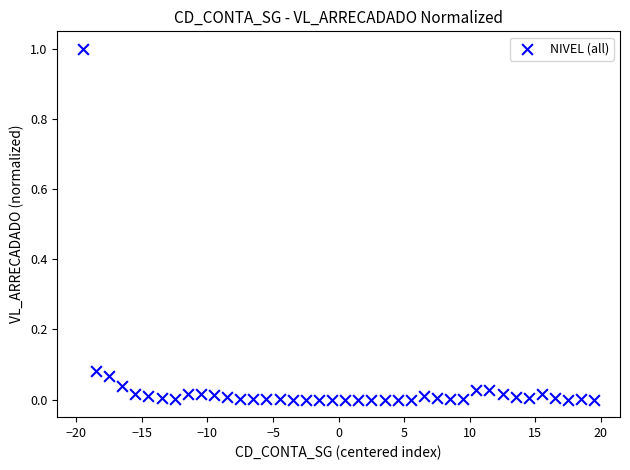

What is the range of Y values (max minus min)?

1.0